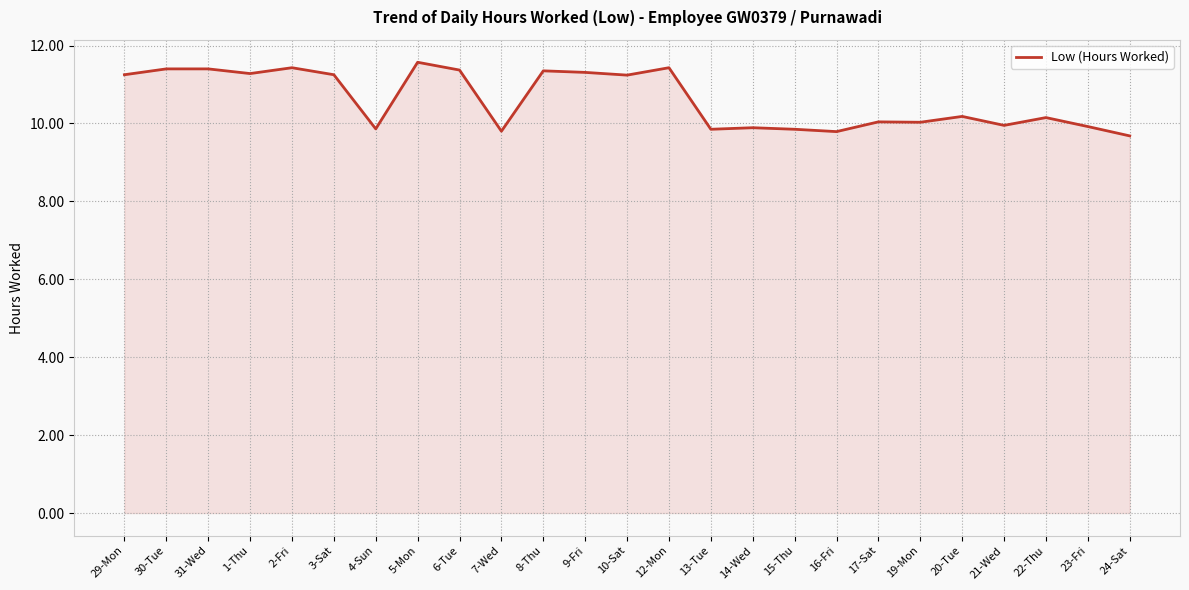

What position from the left is 12-Mon?

14